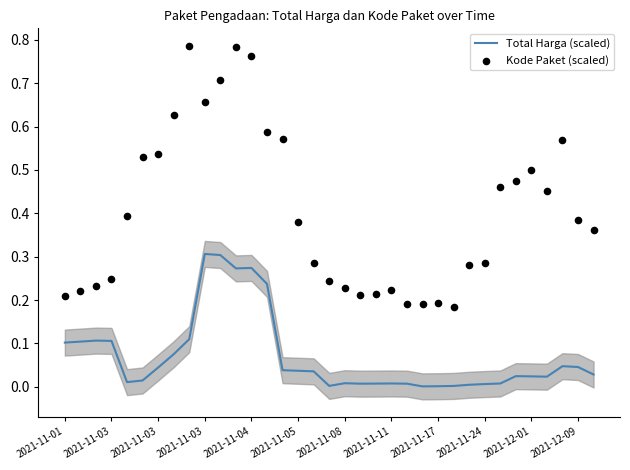

Which series contains the highest Y value?

Kode Paket (scaled)